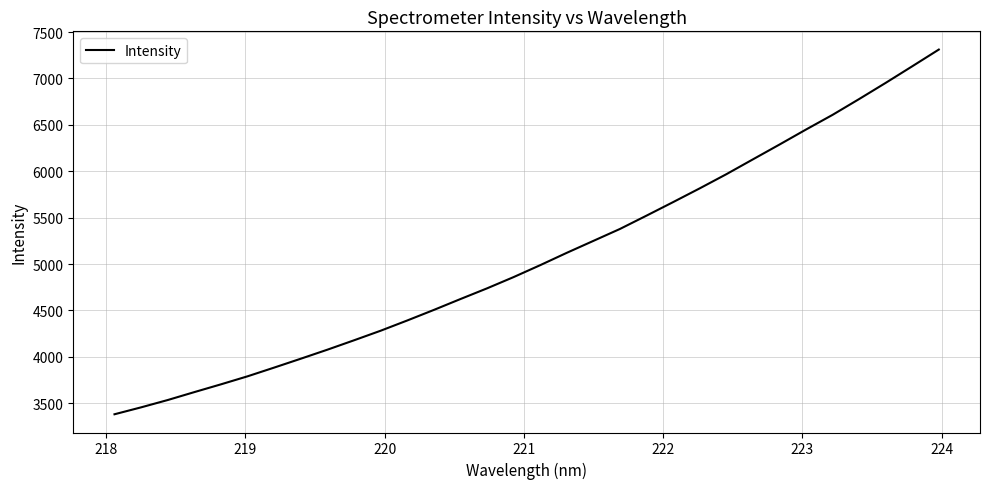

What is the smallest value displayed?

3381.3